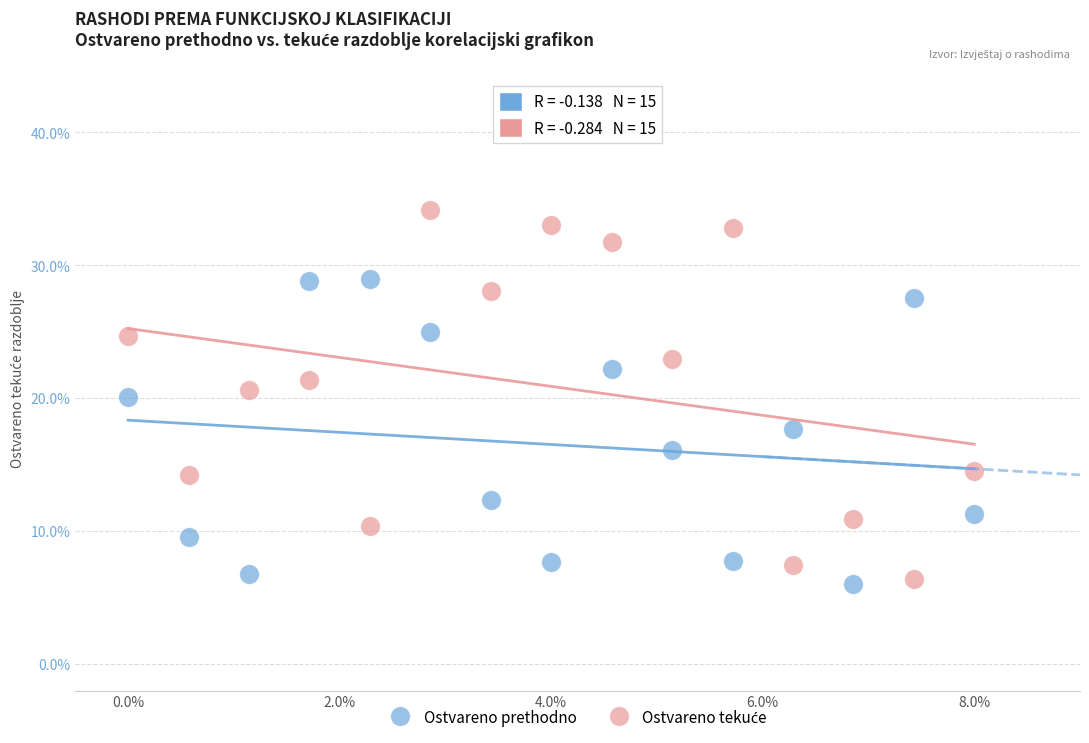

What is the X range (max minus min) for the scatter plot?

8.0